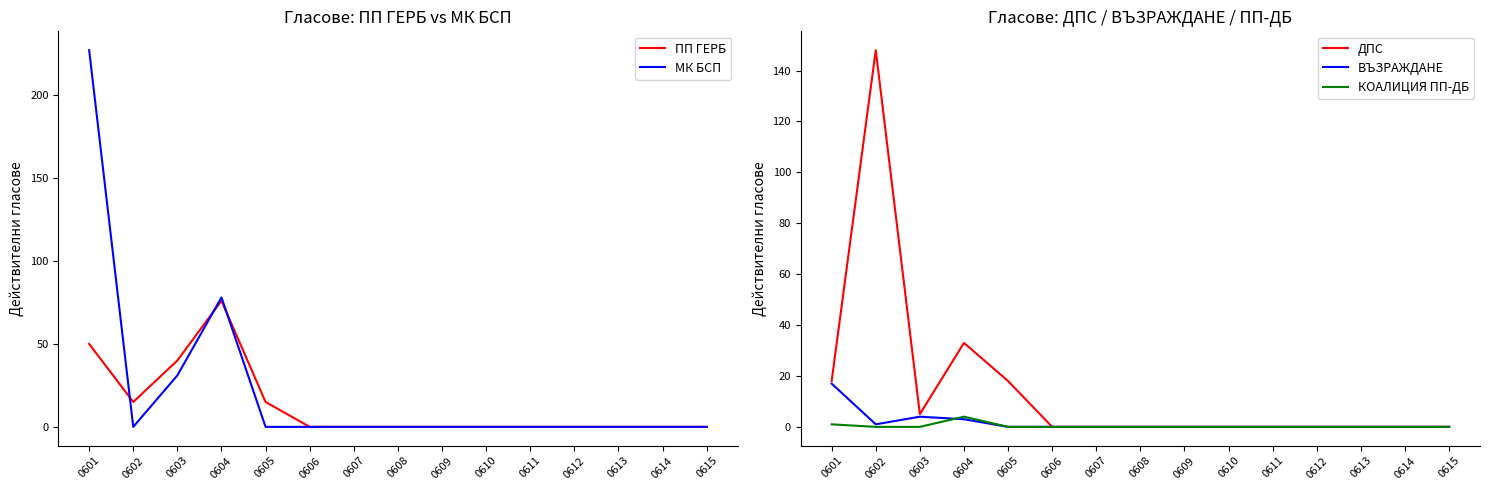

How many interior local valleys does the МК БСП series have?

1